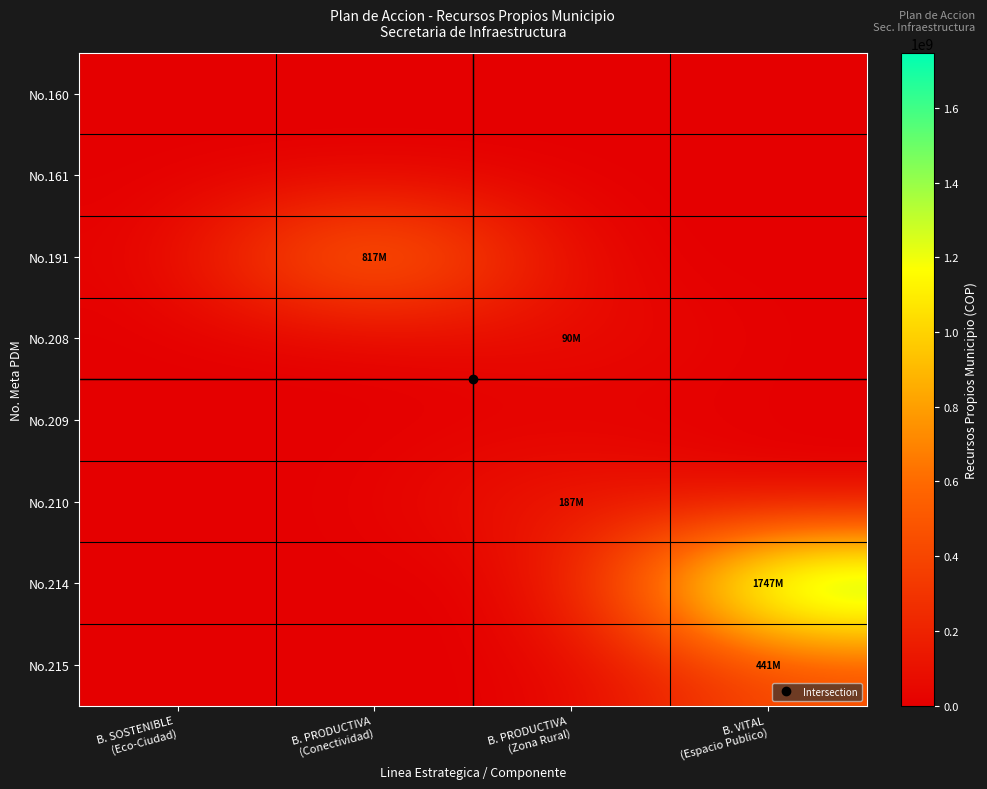

Which has a higher value, B. SOSTENIBLE
(Eco-Ciudad) or B. PRODUCTIVA
(Zona Rural)?

B. SOSTENIBLE
(Eco-Ciudad)